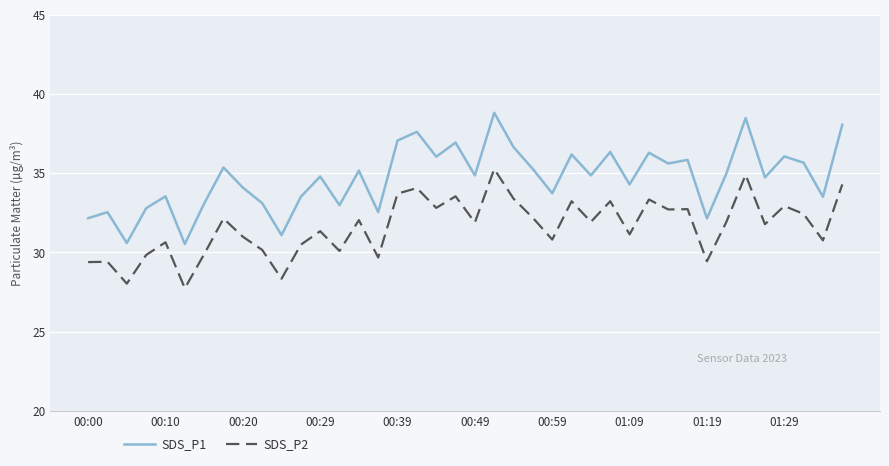

What is the difference between the maximum and minimum values in the SDS_P1 series?

8.3